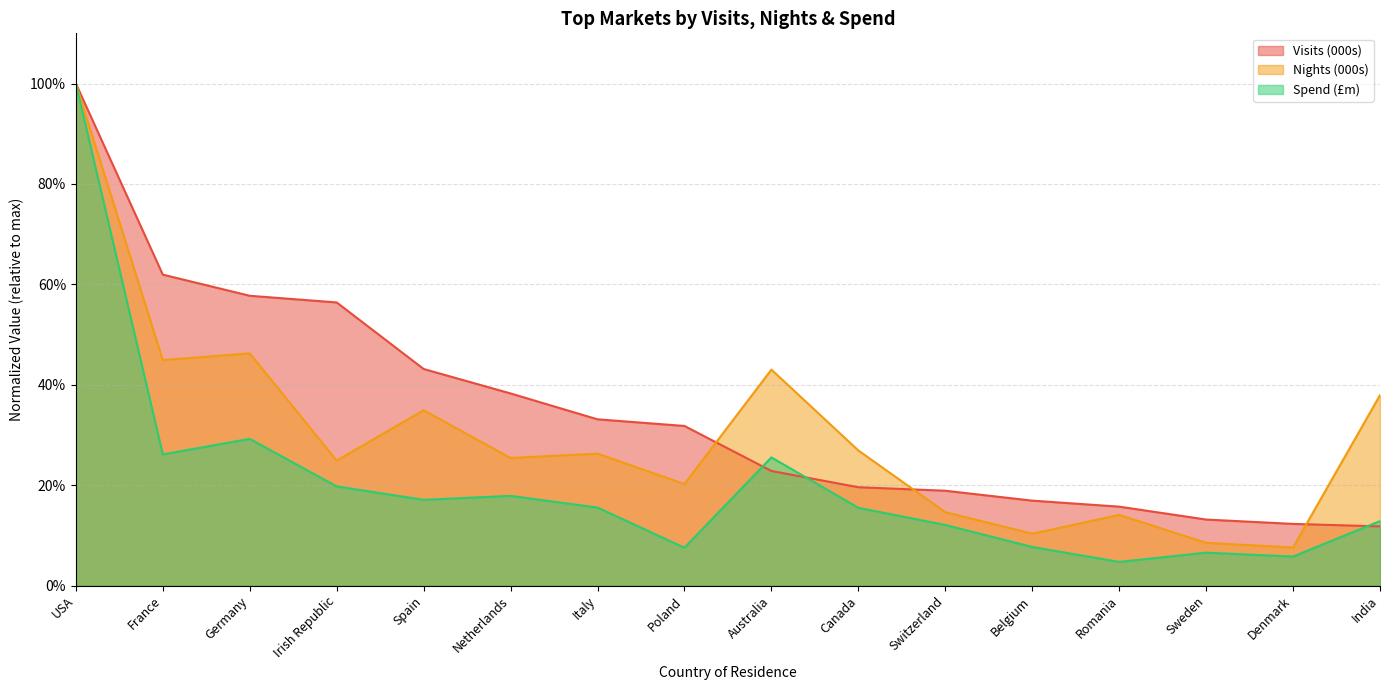

Is it true that Visits (000s) equals 0.1 at Denmark?

True